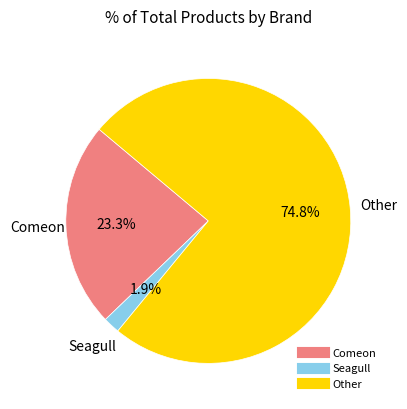

Is there any slice that represents more than half of the pie?

Yes